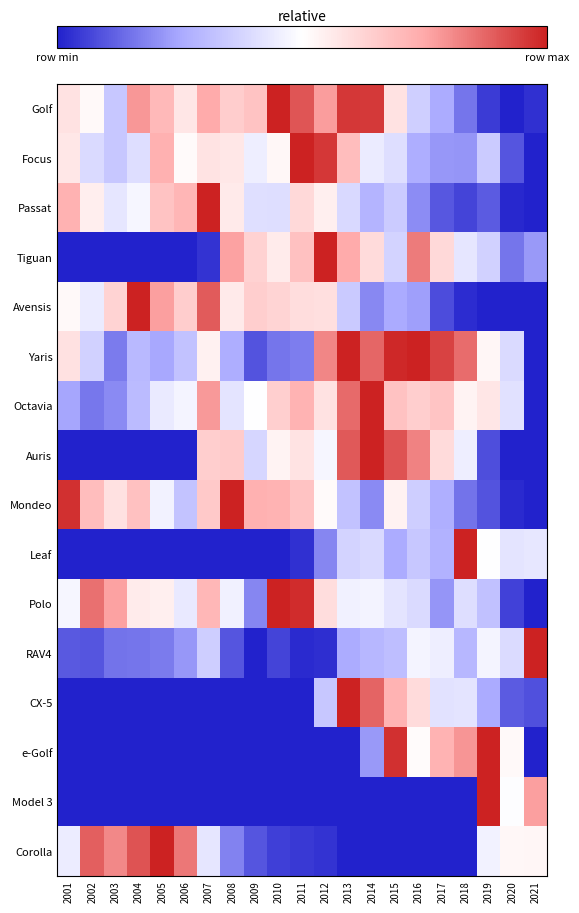

Which series changed the most between 2001 and 2013?

CX-5